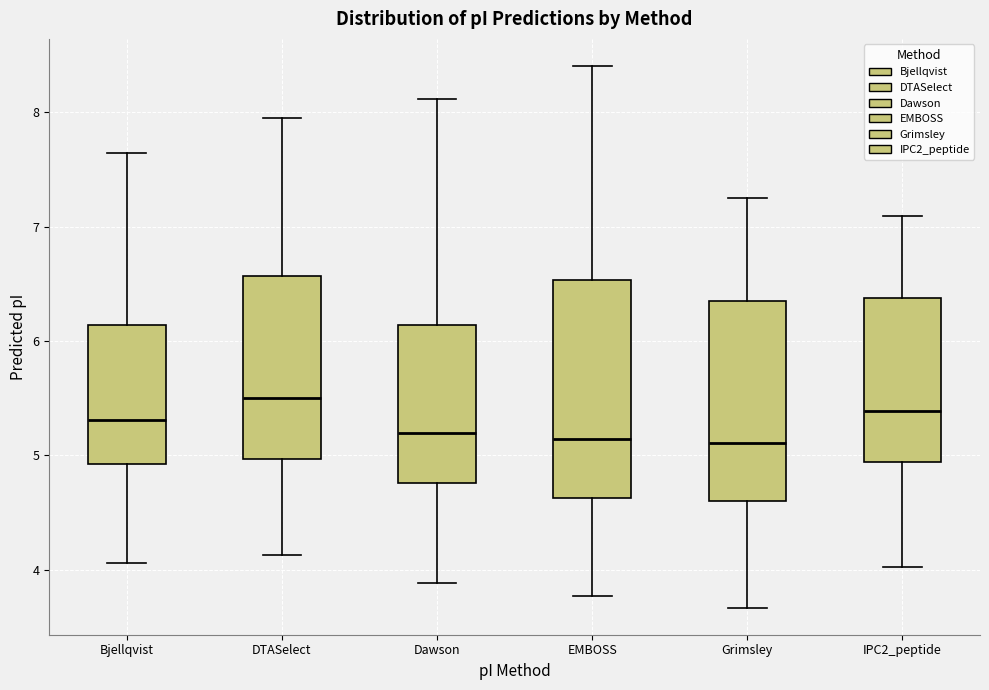

Reading left to right, transcribe this box plot: for each box, give where its median line is, the range the box spans, and where its two whiskers end, as read against the y-axis. The values are not printed on the chart, so give them approximately, as read against the axis.

Bjellqvist: median 5.3, box 4.9 to 6.1, whiskers 4.1 to 7.6
DTASelect: median 5.5, box 5.0 to 6.6, whiskers 4.1 to 8.0
Dawson: median 5.2, box 4.8 to 6.1, whiskers 3.9 to 8.1
EMBOSS: median 5.1, box 4.6 to 6.5, whiskers 3.8 to 8.4
Grimsley: median 5.1, box 4.6 to 6.4, whiskers 3.7 to 7.2
IPC2_peptide: median 5.4, box 4.9 to 6.4, whiskers 4.0 to 7.1